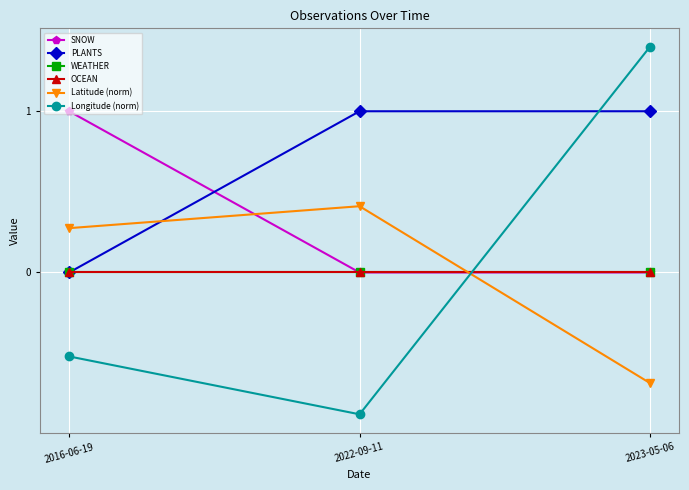

What position from the right is 2016-06-19?

3